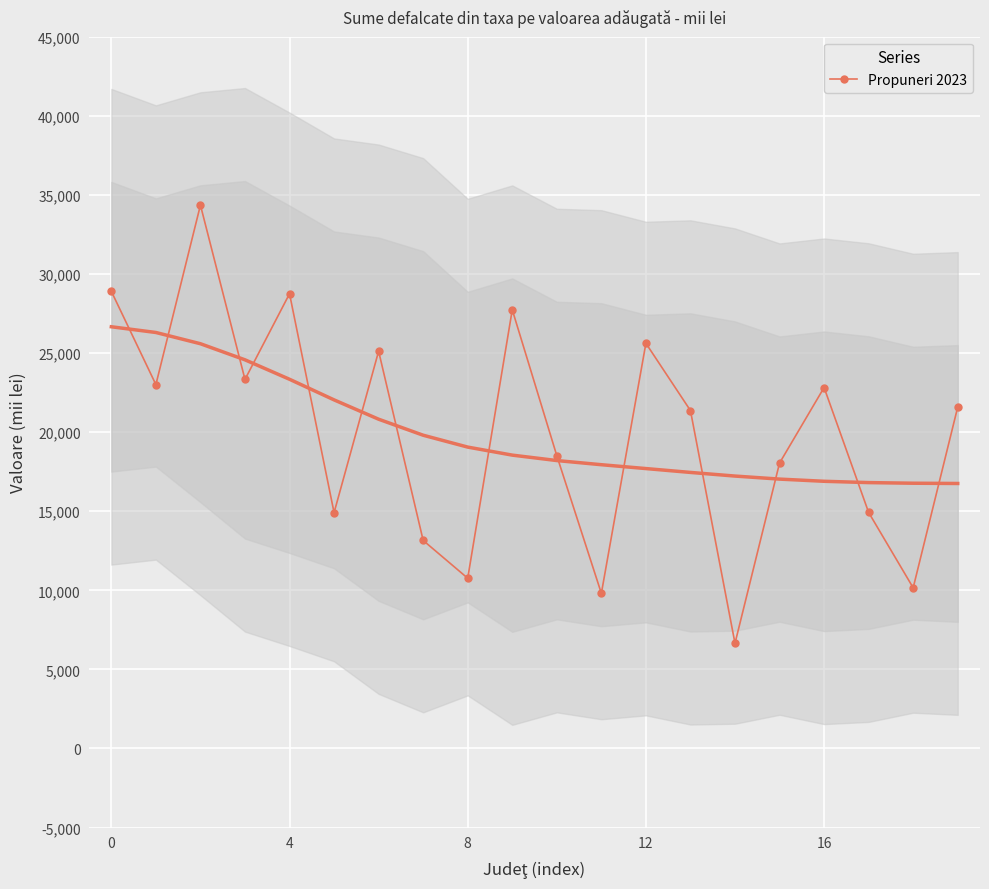

What is the value of the 4th point from the left?

23335